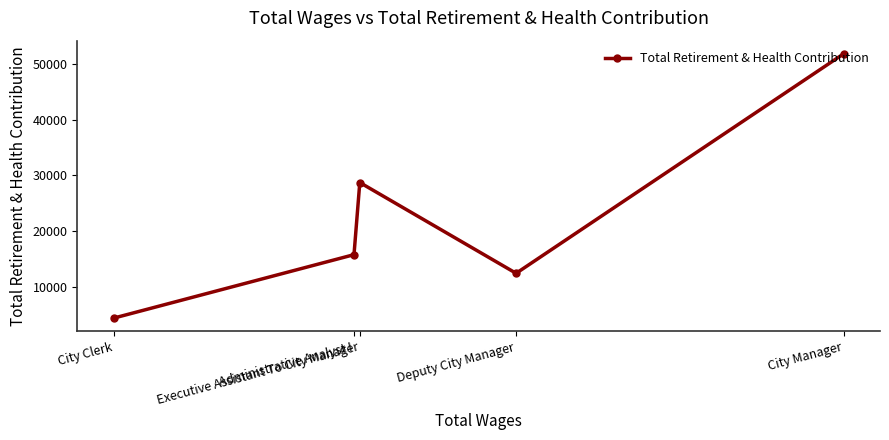

What is the sum of all values?

113325